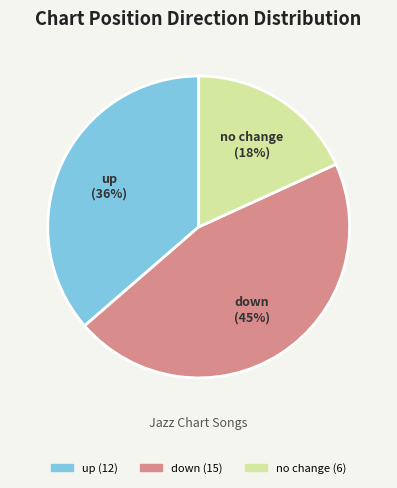

Is it true that down is 52% of the pie?

False